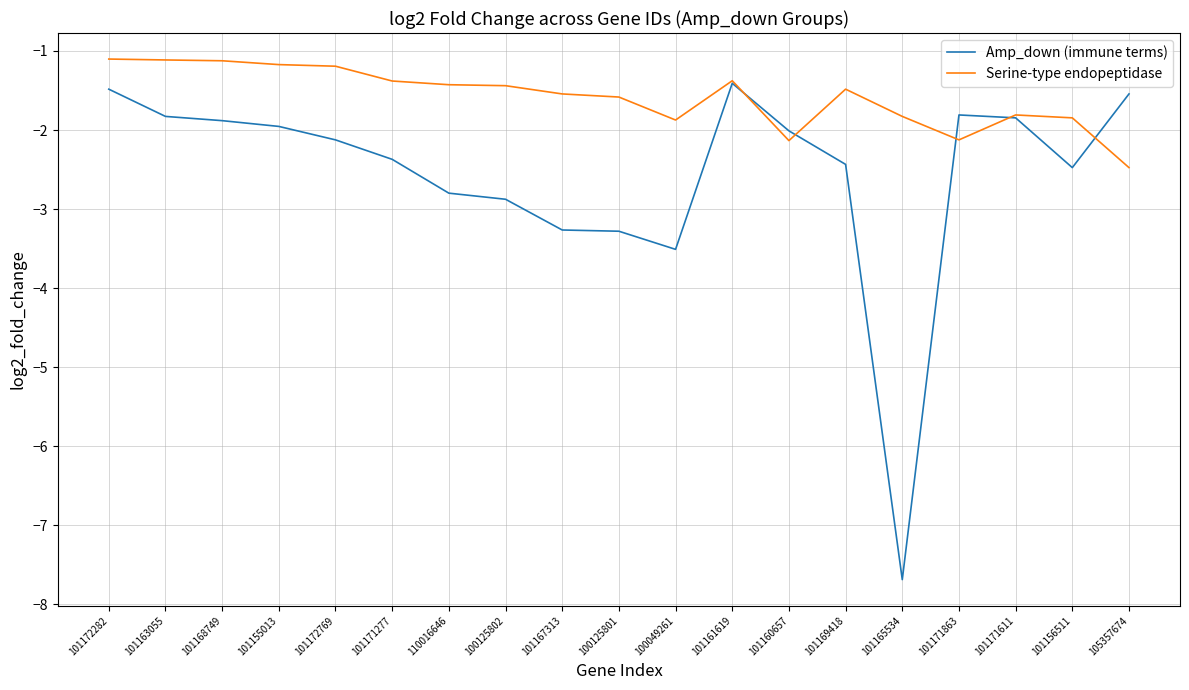

What are all the series names shown in the legend?

Amp_down (immune terms), Serine-type endopeptidase